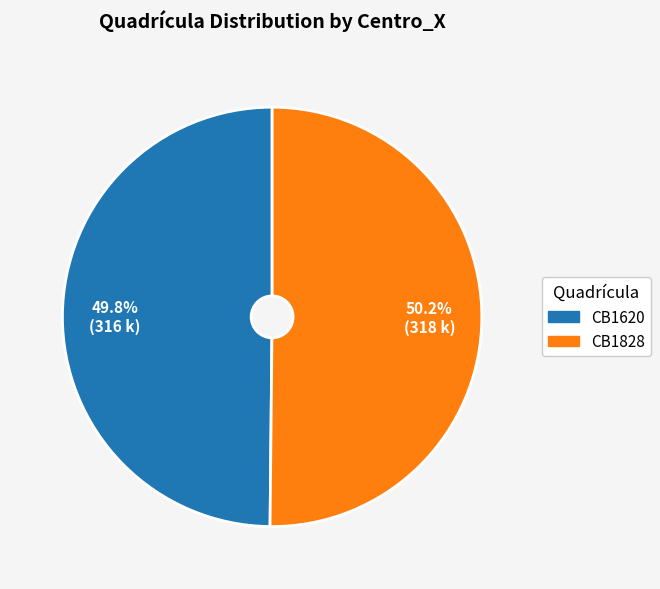

Is the sum of CB1620 and CB1828 greater than half?

Yes